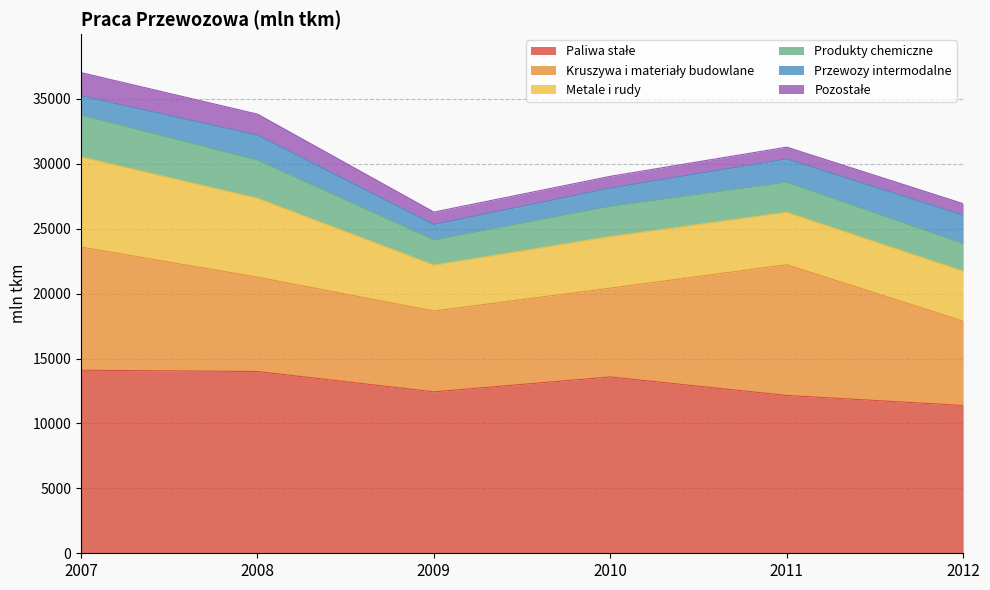

What is the difference between the Paliwa stałe values at 2008 and 2010?

418